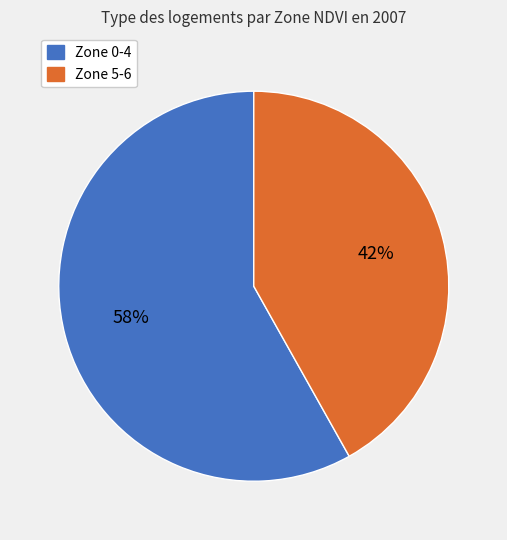

Does any single category account for the majority?

Yes